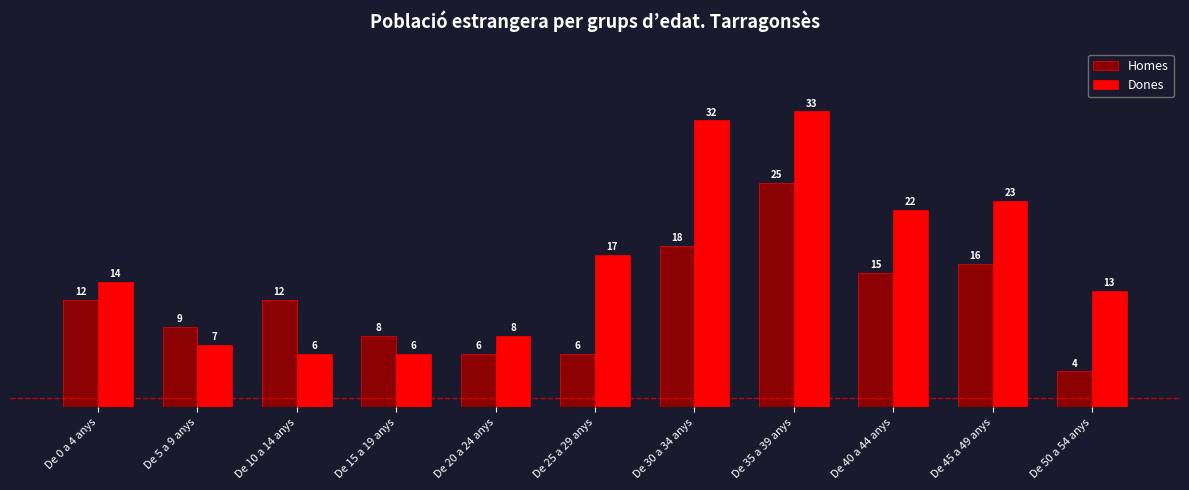

Reading left to right, extract all data points from this chart.

Homes: De 0 a 4 anys=12	De 5 a 9 anys=9	De 10 a 14 anys=12	De 15 a 19 anys=8	De 20 a 24 anys=6	De 25 a 29 anys=6	De 30 a 34 anys=18	De 35 a 39 anys=25	De 40 a 44 anys=15	De 45 a 49 anys=16	De 50 a 54 anys=4
Dones: De 0 a 4 anys=14	De 5 a 9 anys=7	De 10 a 14 anys=6	De 15 a 19 anys=6	De 20 a 24 anys=8	De 25 a 29 anys=17	De 30 a 34 anys=32	De 35 a 39 anys=33	De 40 a 44 anys=22	De 45 a 49 anys=23	De 50 a 54 anys=13